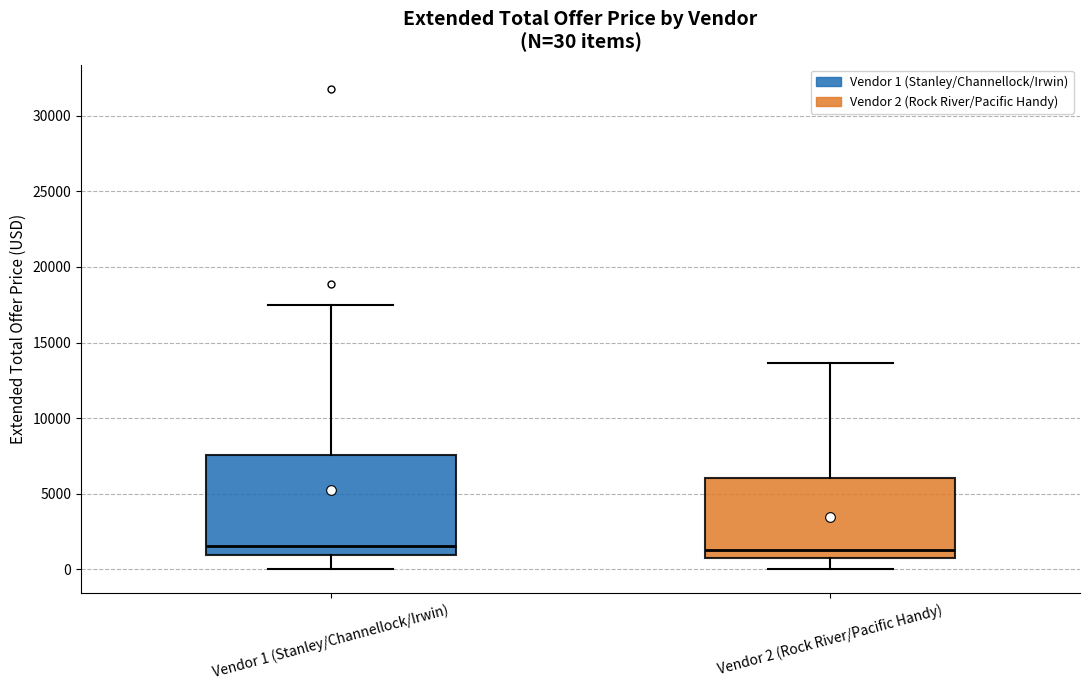

Comparing the boxes themselves (not the whiskers), which one is the tallest?

Vendor 1 (Stanley/Channellock/Irwin)